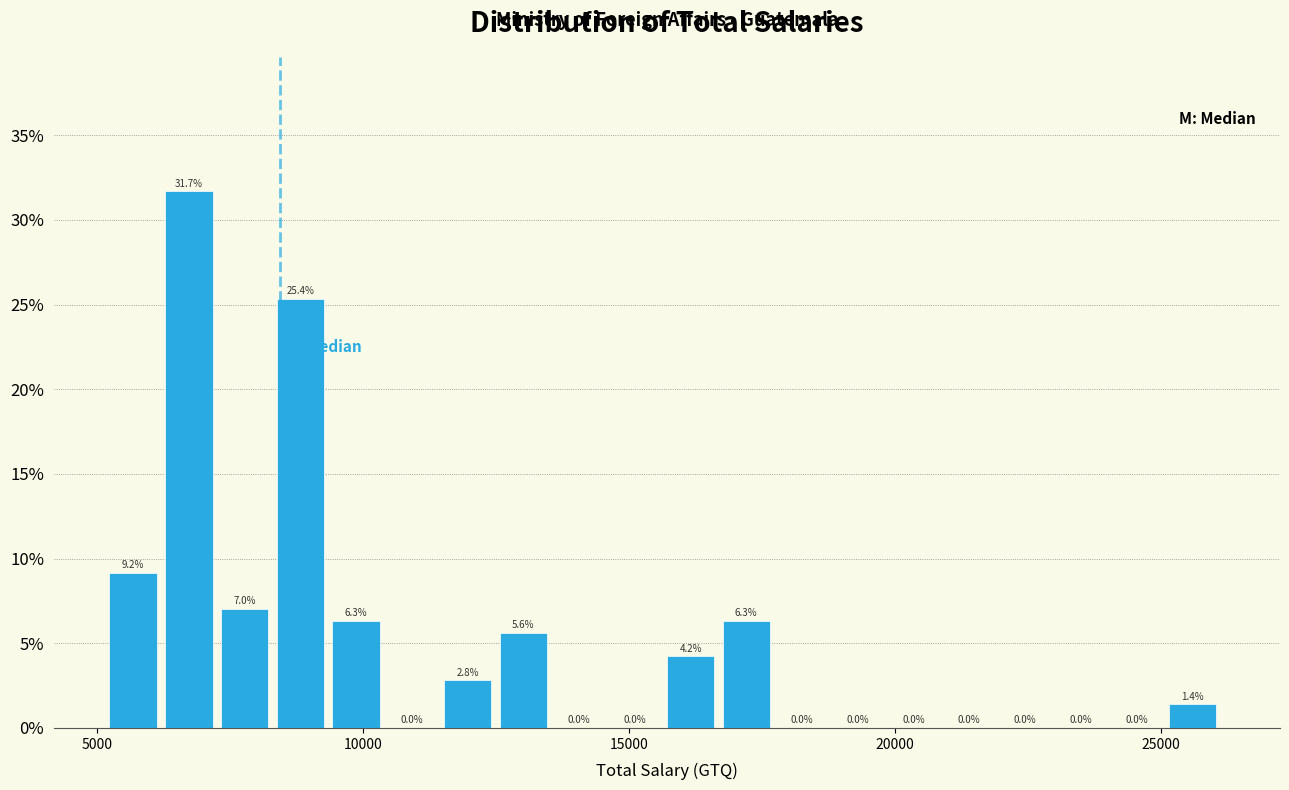

Read against the x-axis, roughly where is the centre of the tallest bar?

6500